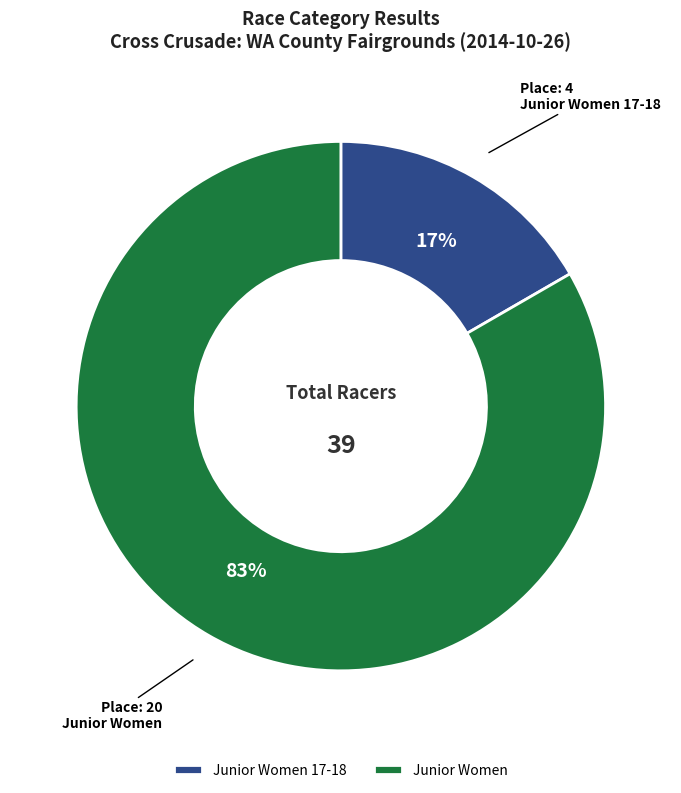

Which category accounts for the majority?

Junior Women